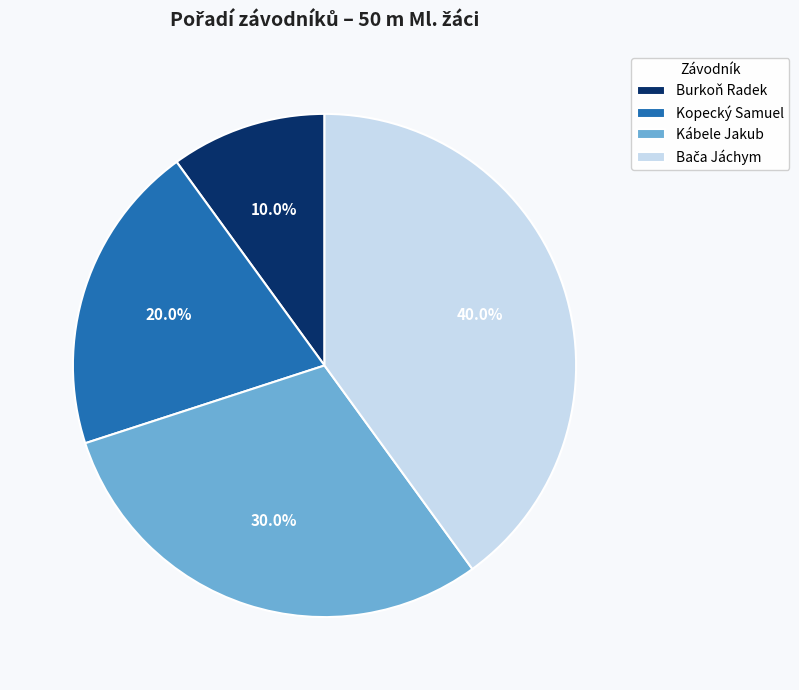

How much of the chart is everything except Kábele Jakub?

70.0%